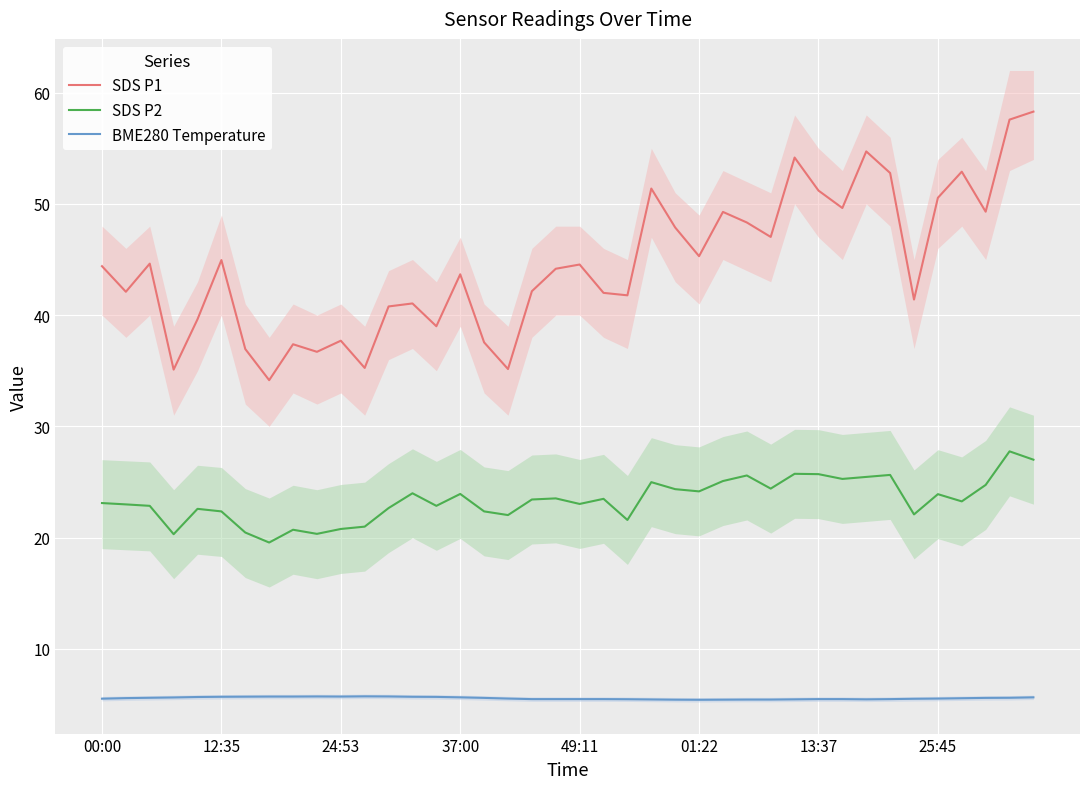

True or false: BME280 Temperature has more than 2 points higher than both neighbors.

False